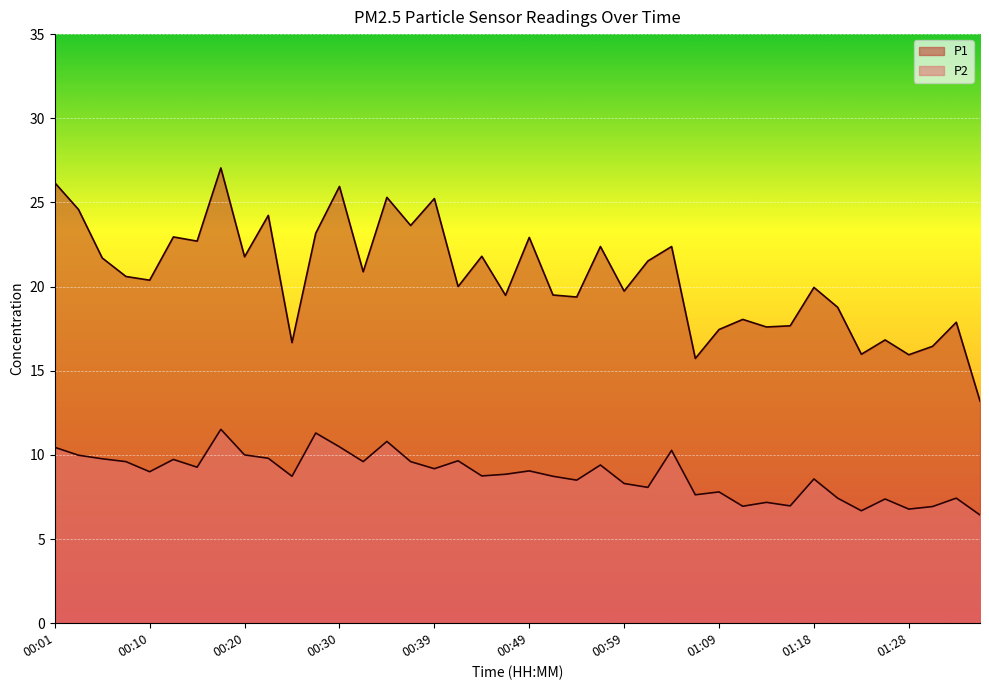

Which series has the widest spread of values?

P1